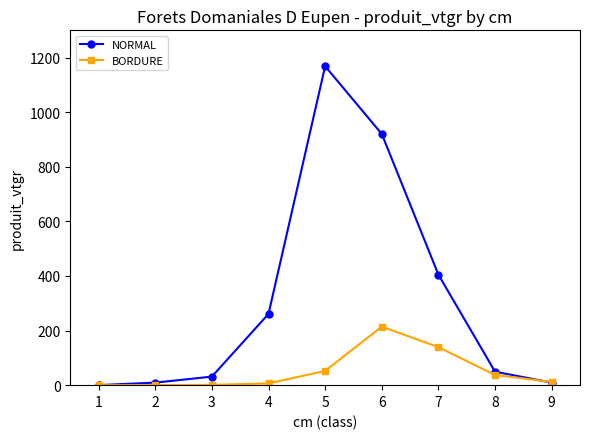

What is the maximum value for BORDURE?

214.5